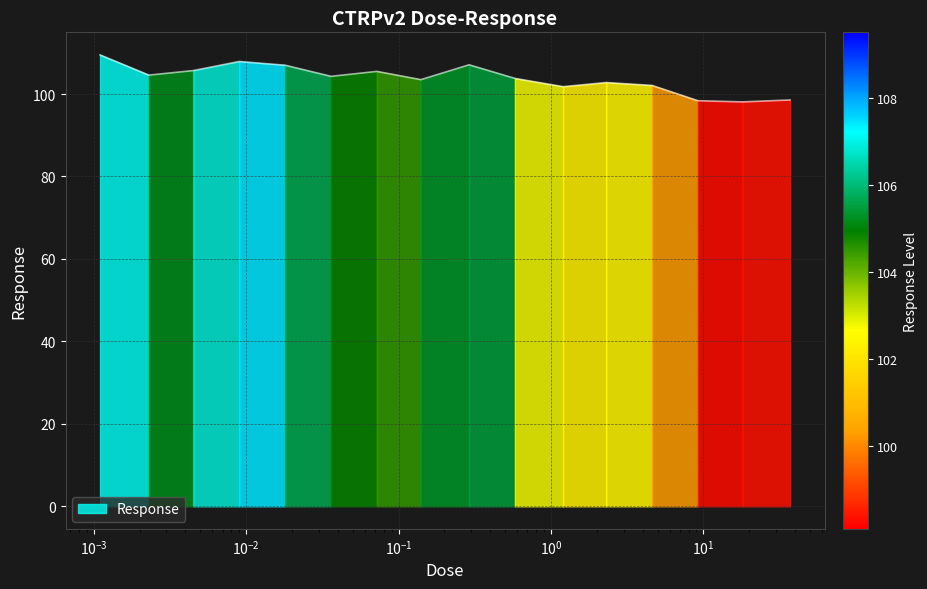

What is the difference between the maximum and minimum values?

11.4